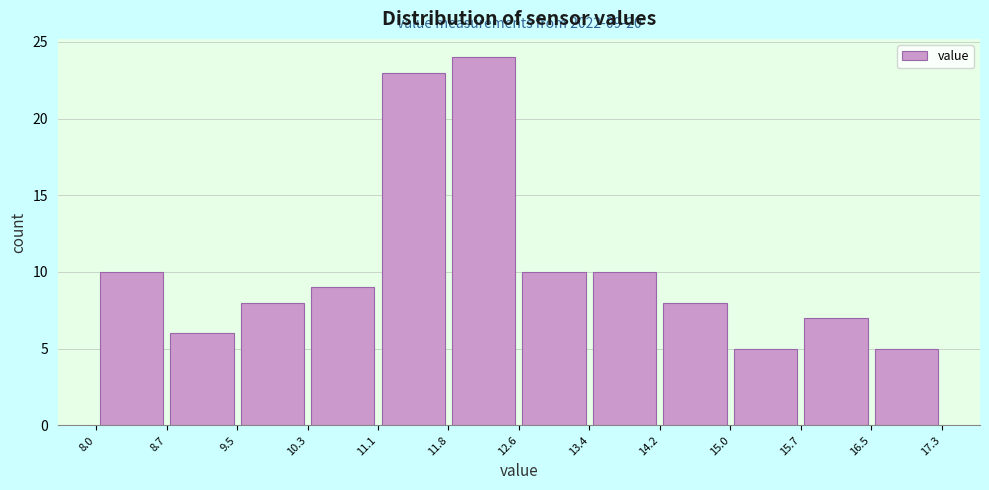

Over which range of the x-axis is the bar tallest?

11.8 to 12.6